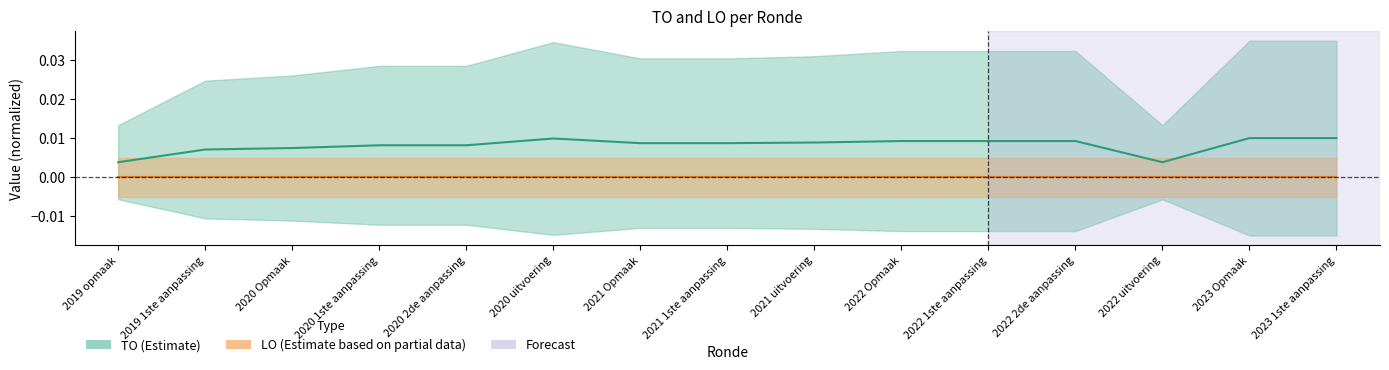

The value at 2020 1ste aanpassing is 0.0. True or false?

True